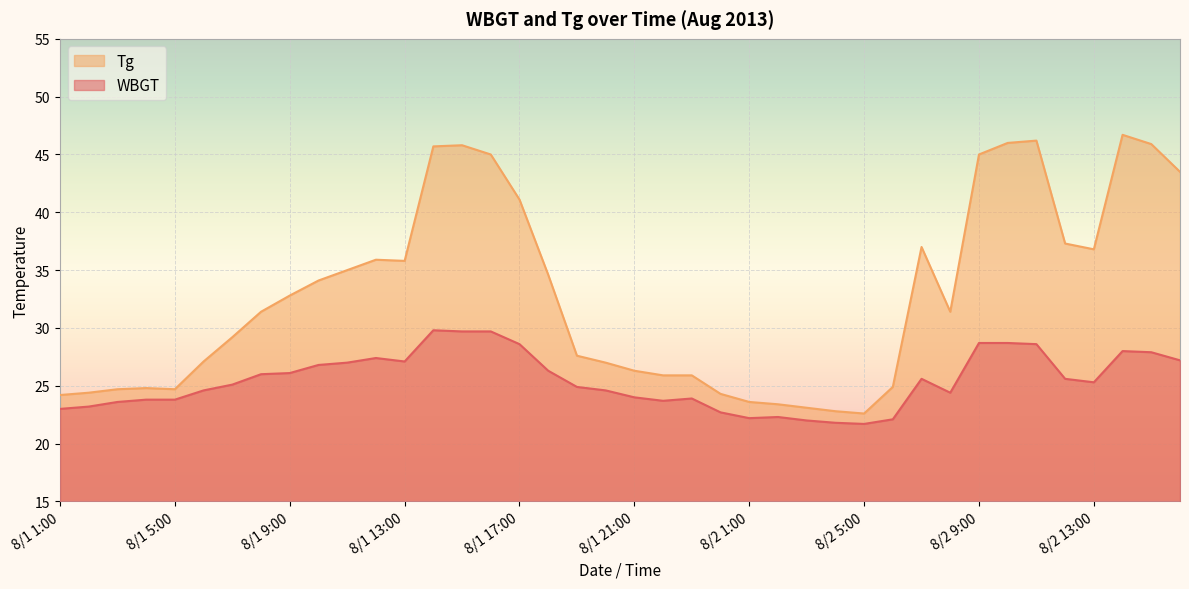

What is the minimum value for Tg?

22.6